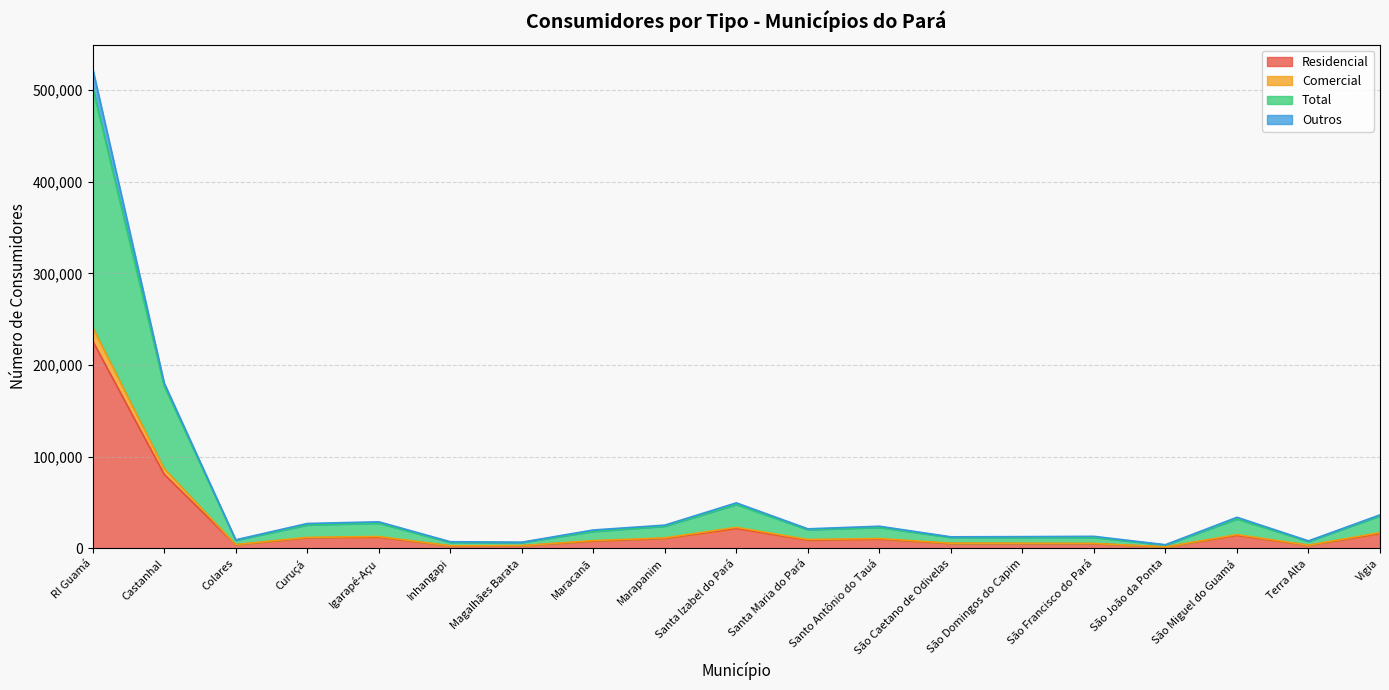

At which label is Residencial closest to 113941?

Castanhal